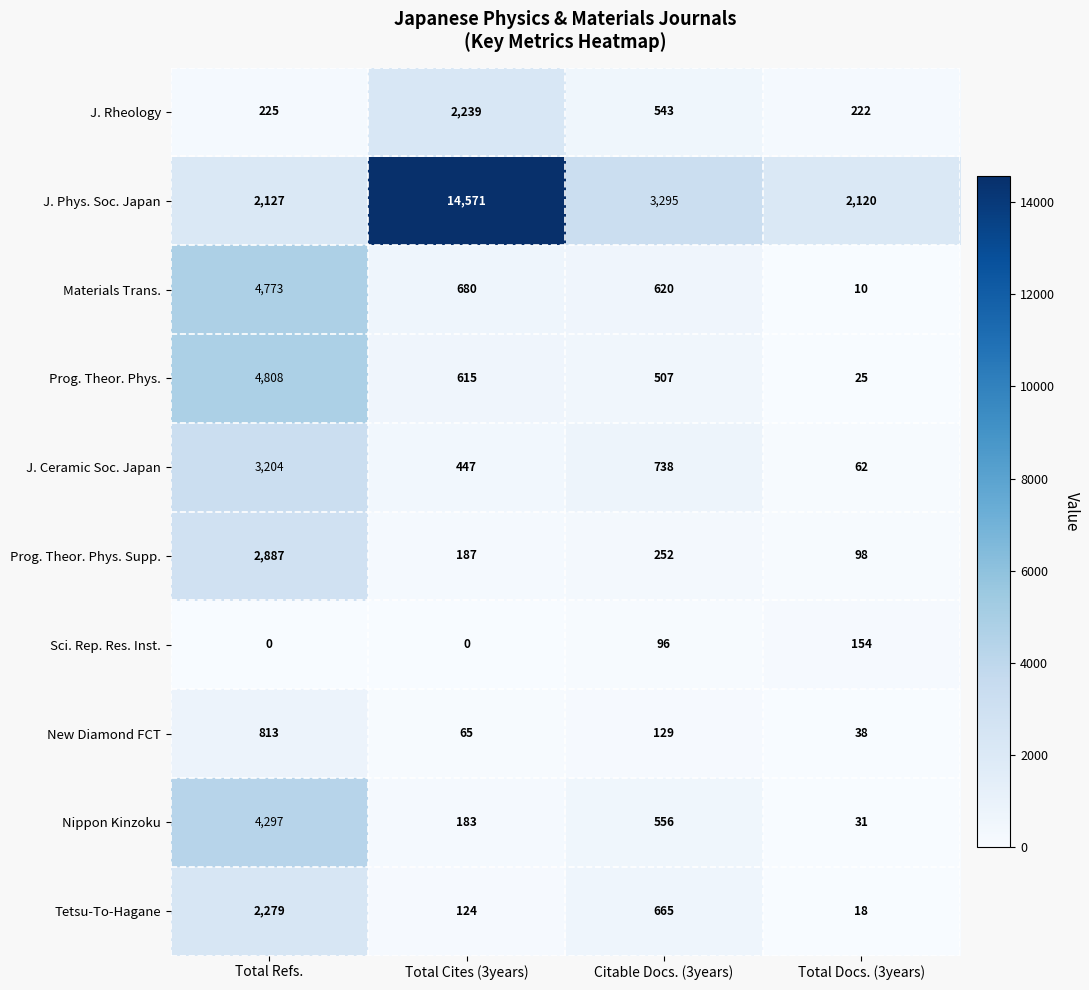

What is the difference between the maximum and minimum values in the Sci. Rep. Res. Inst. series?

154